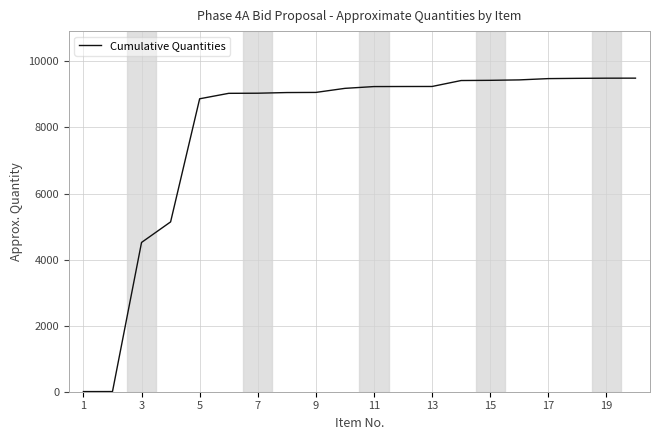

What is the greatest value displayed?

9492.7